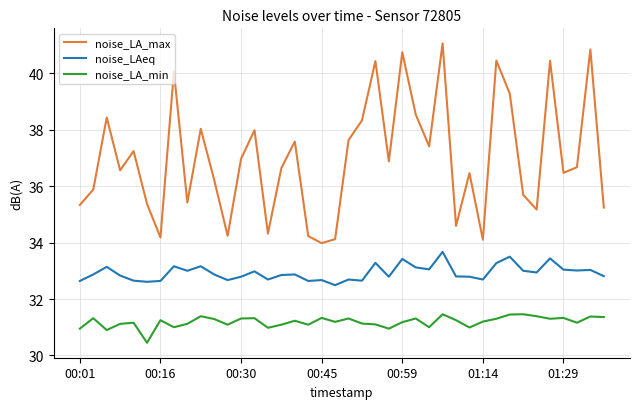

At how many categories does at least one series exceed 40?

7